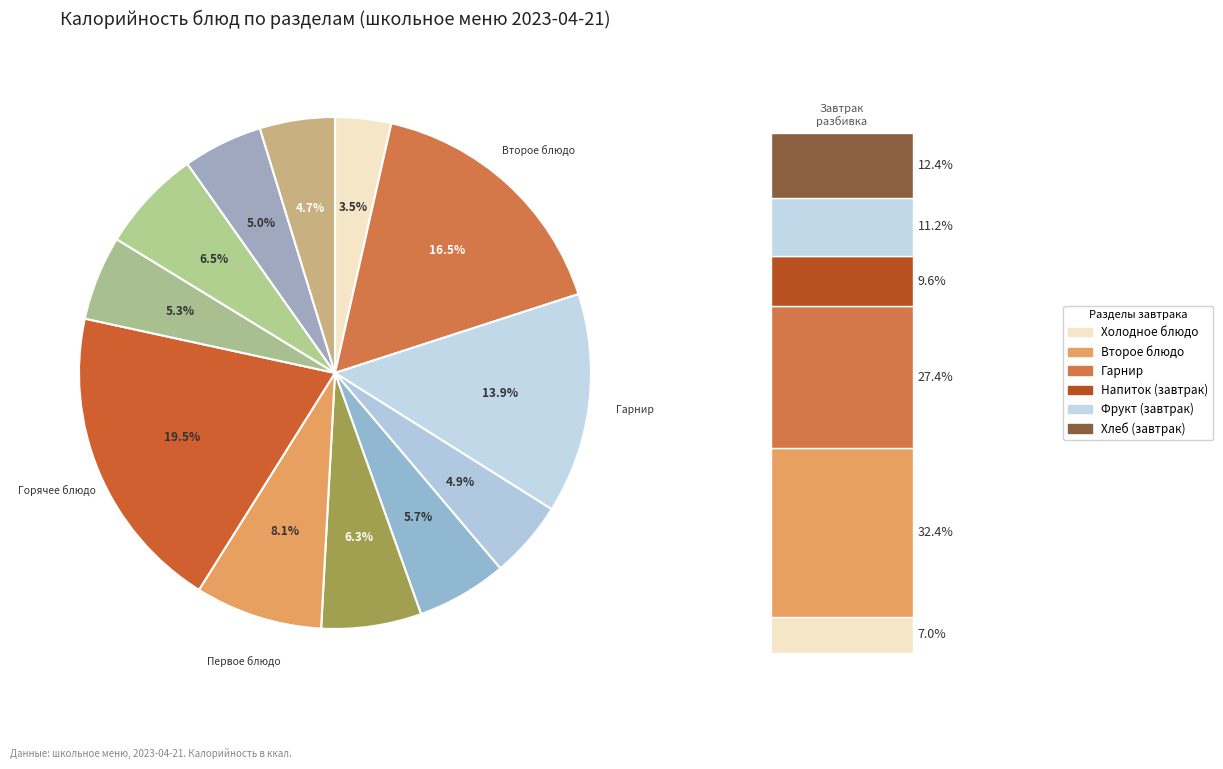

Which category has the biggest portion of the pie?

Горячее блюдо